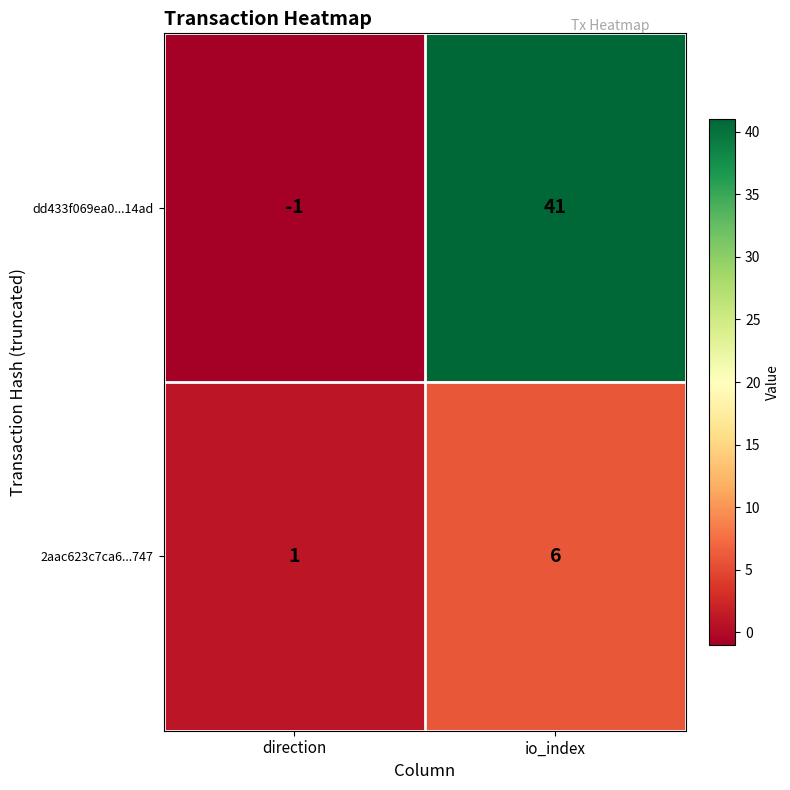

What is the difference between the highest and lowest values at direction?

2